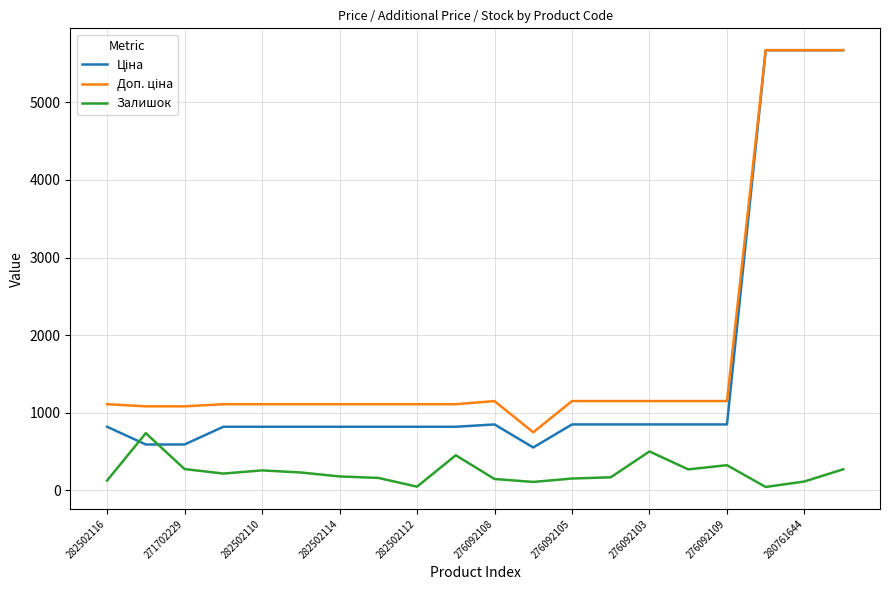

What is the greatest value displayed?

5673.8